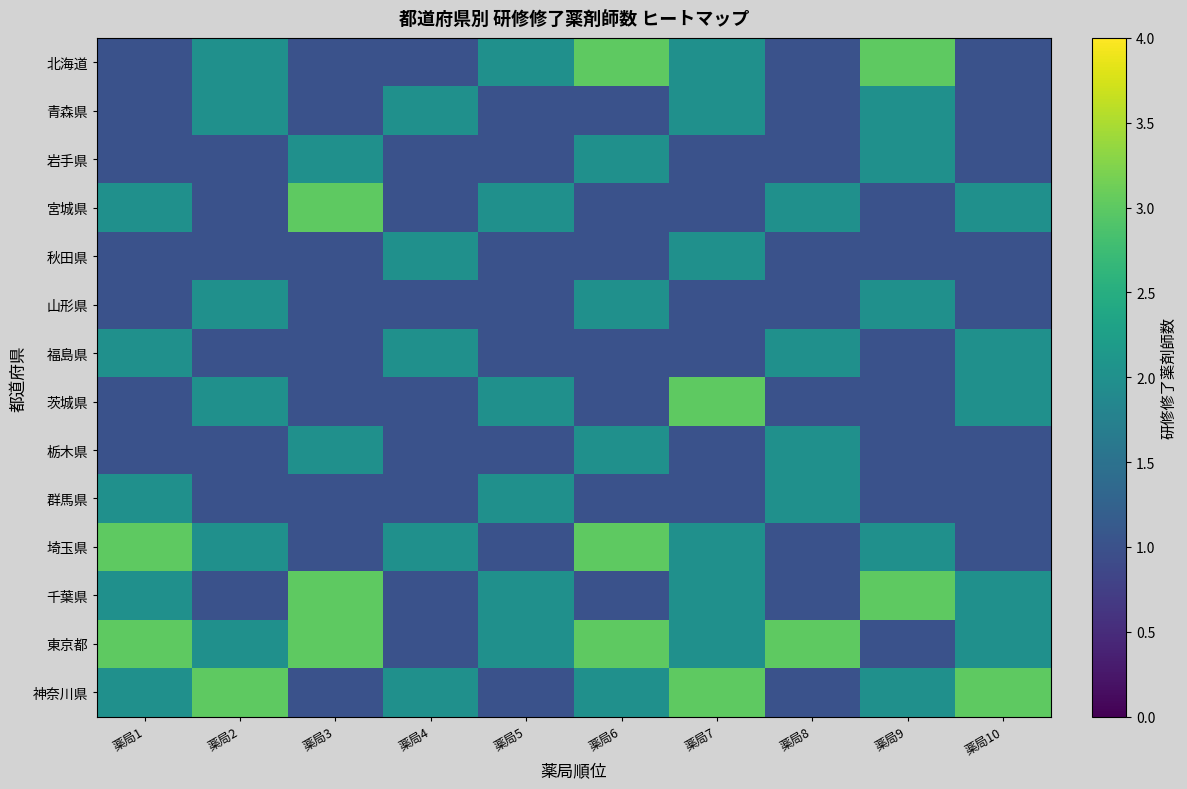

Count the number of data series in this chart.

14